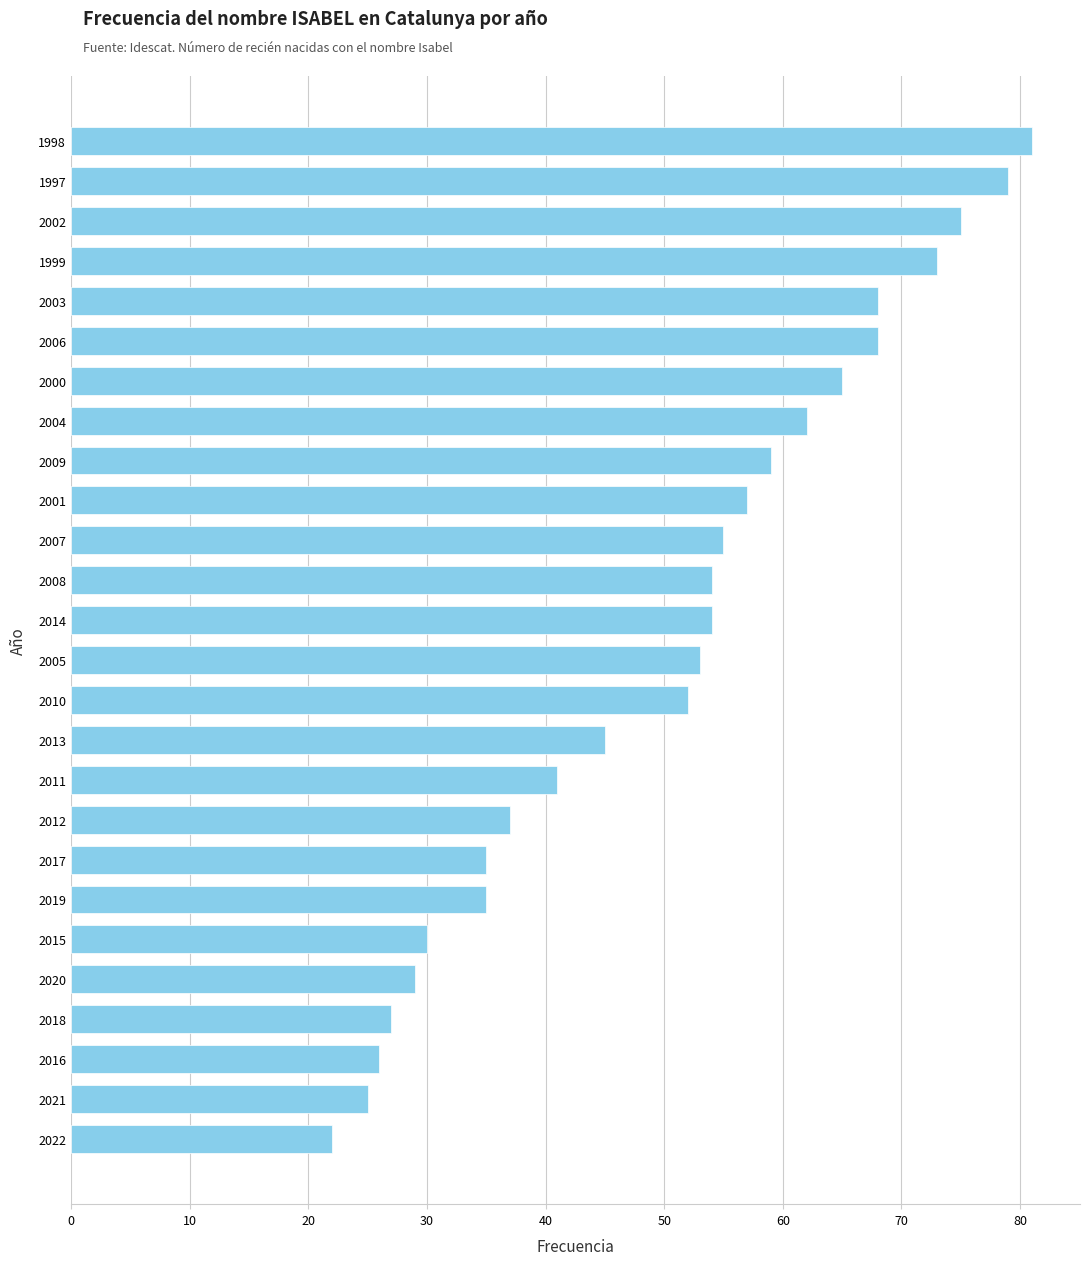

True or false: the data shows 40 at 2020.

False